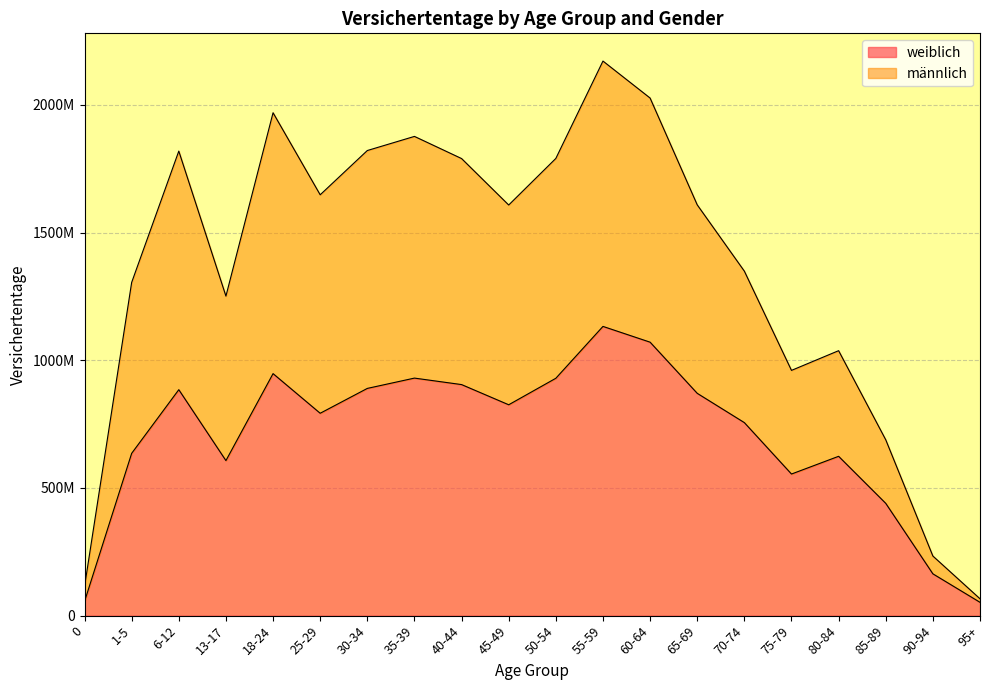

How many series are shown in this chart?

2